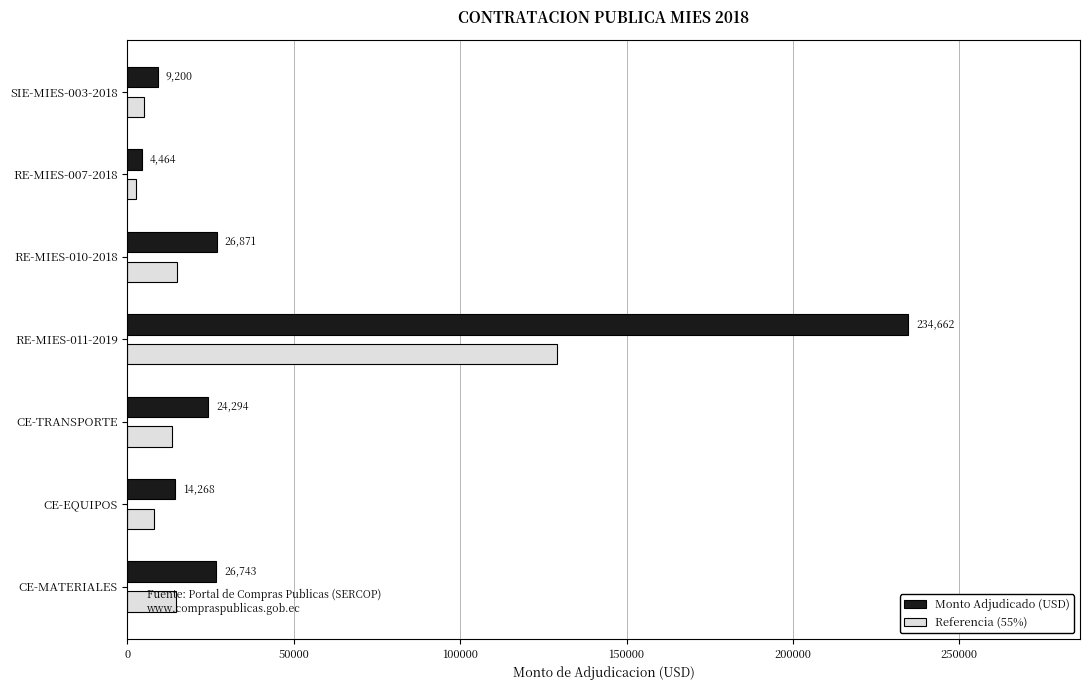

Which series changed the most between RE-MIES-007-2018 and RE-MIES-010-2018?

Monto Adjudicado (USD)